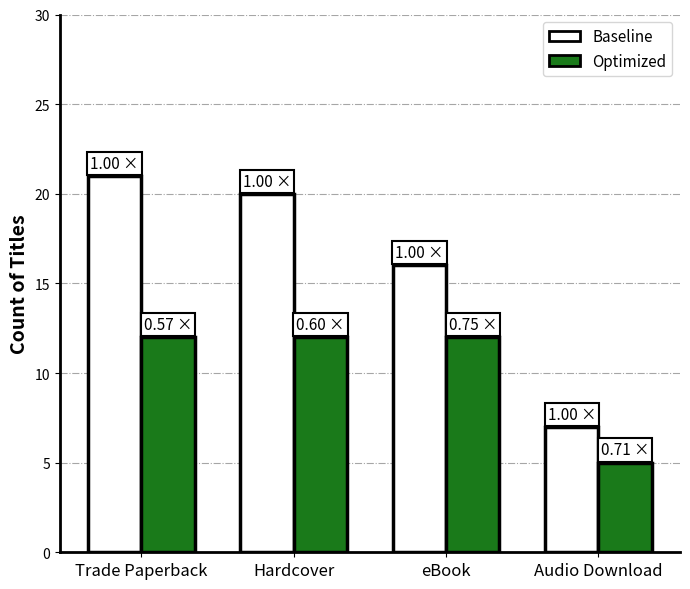

Reading left to right, what are all the values shown in this chart?

Baseline: 21	20	16	7
Optimized: 12	12	12	5